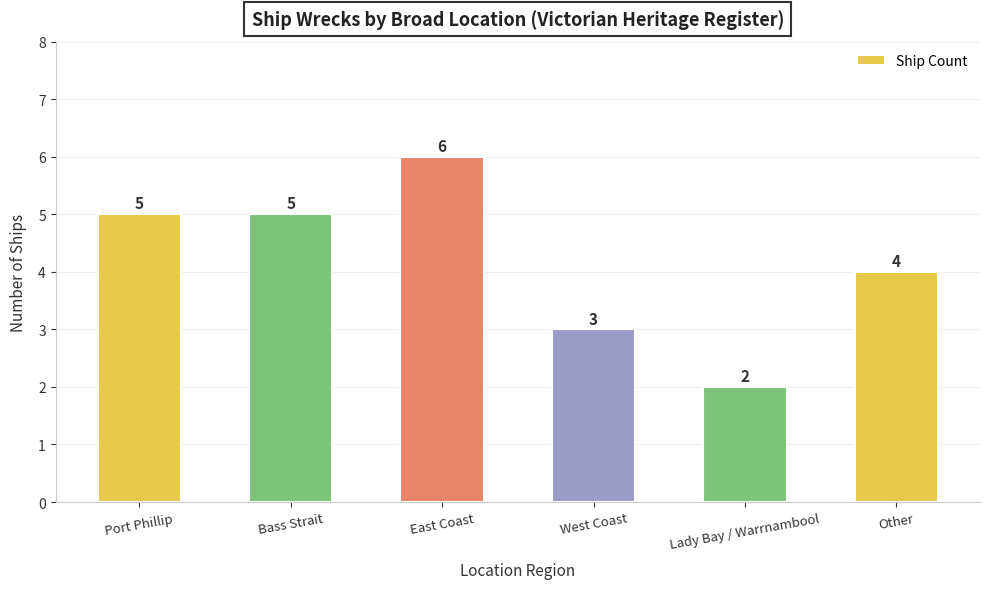

The chart shows a value of 3 at East Coast. True or false?

False